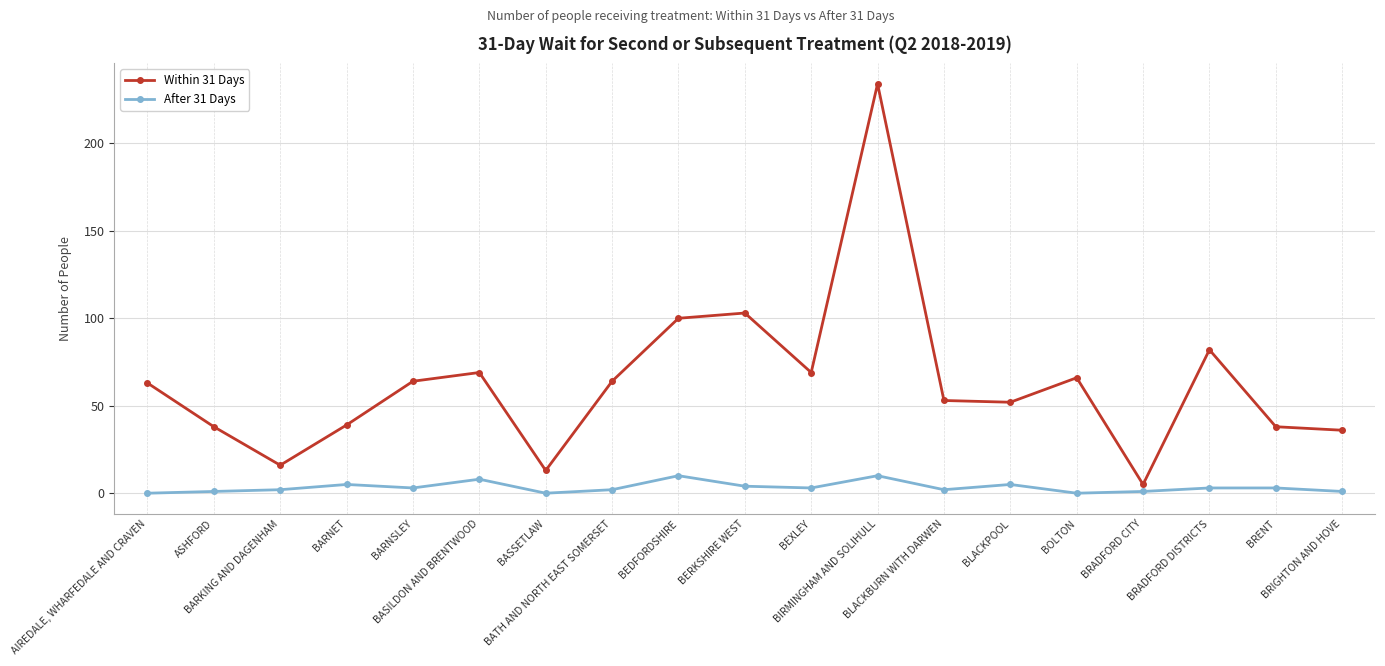

Which series has the widest spread of values?

Within 31 Days